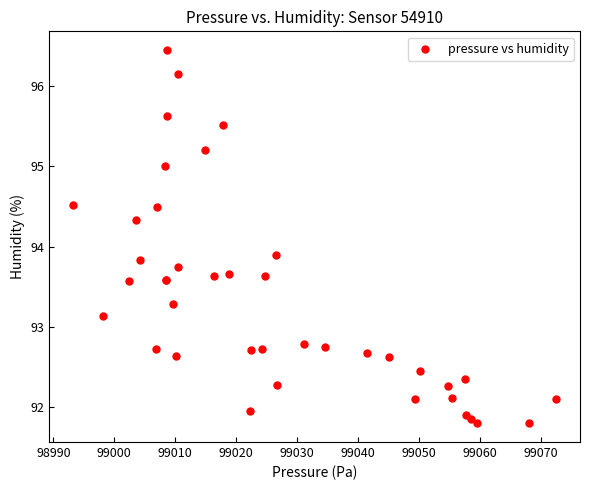

What Y value in the scatter plot is closest to 94?

93.9